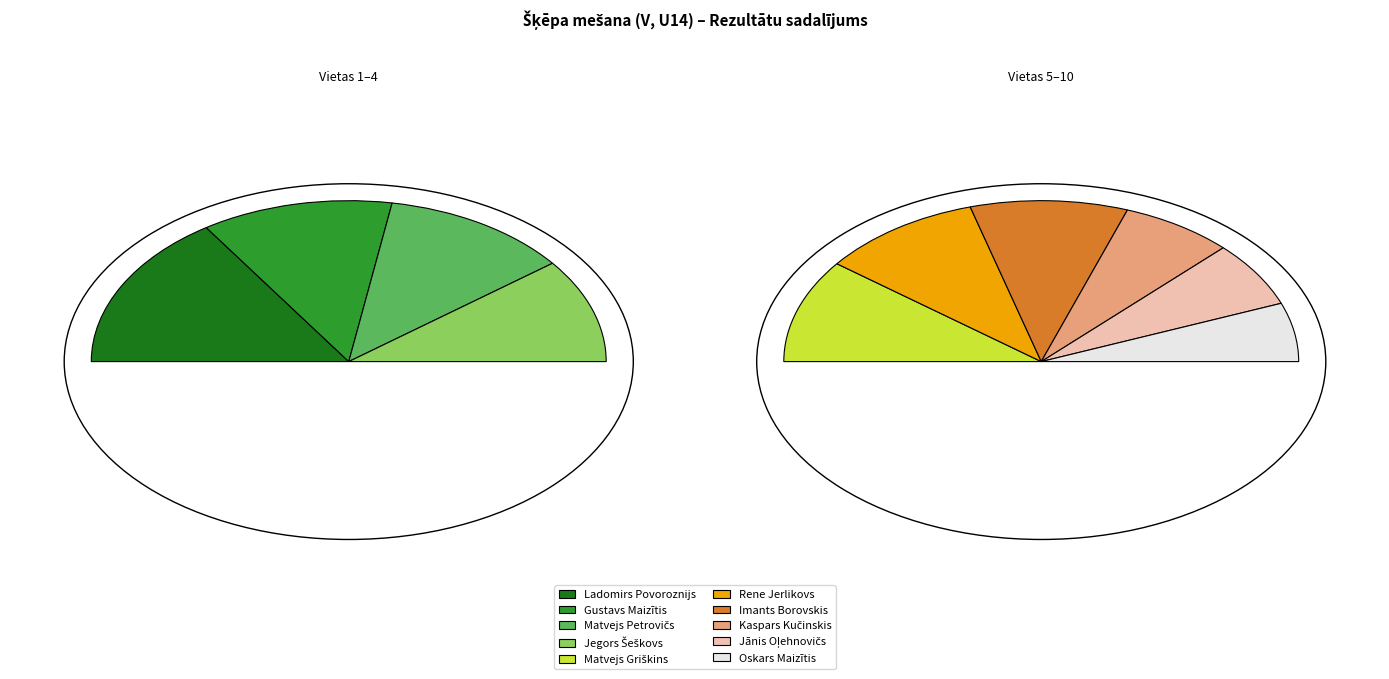

To the nearest percent, what is the combined percentage of Ladomirs Povoroznijs and Jānis Oļehnovičs?

22%